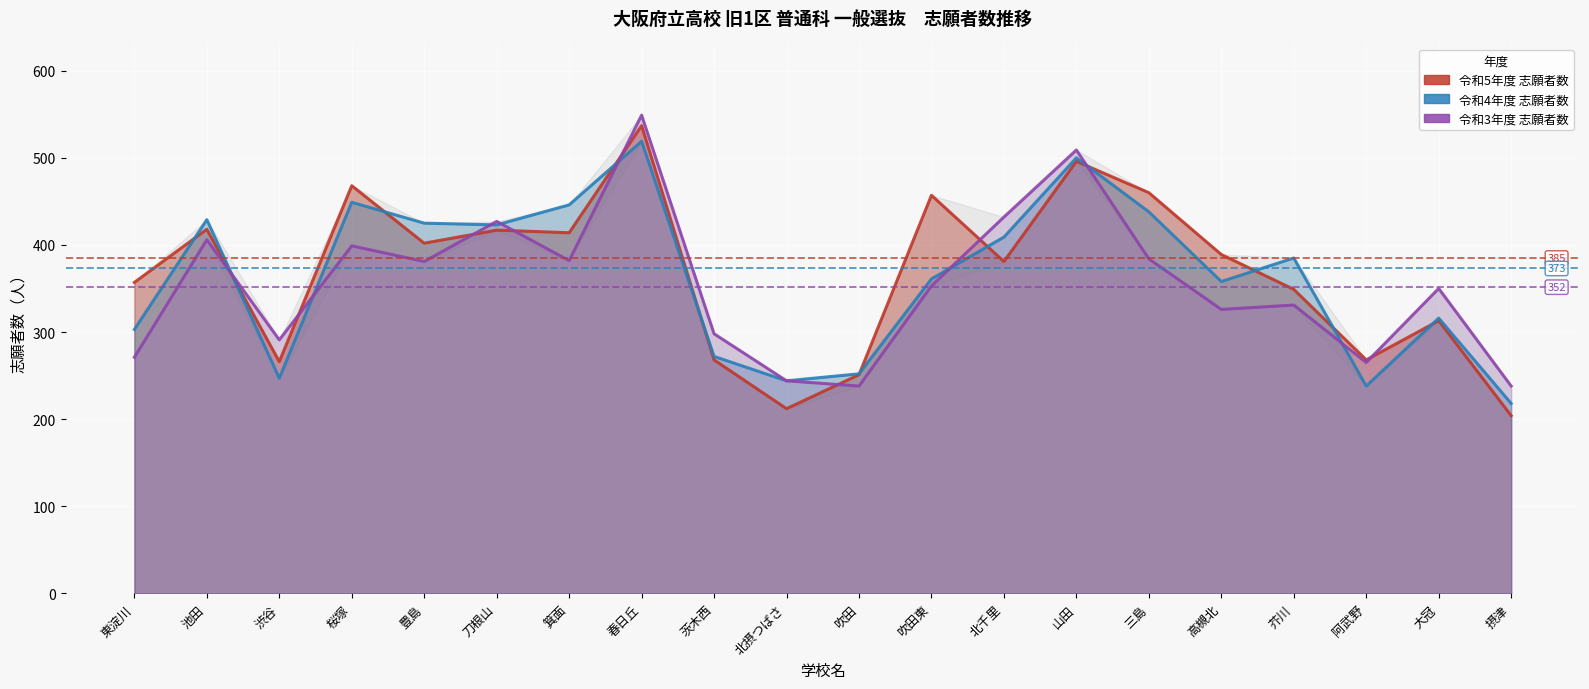

What is the average value of the 令和5年度 志願者数 series?

366